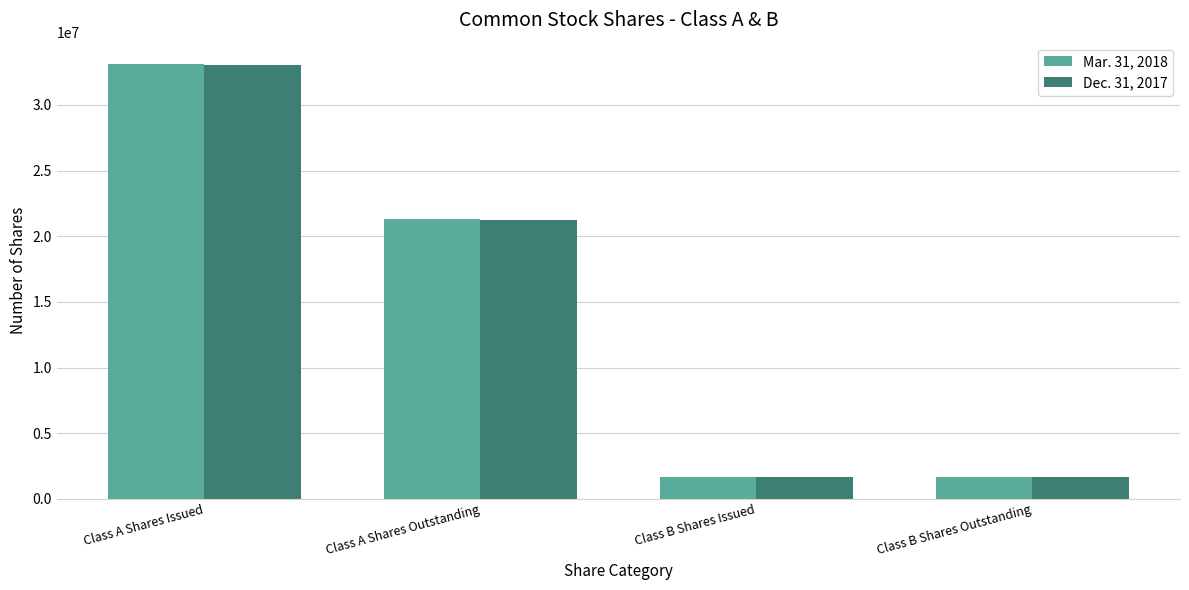

Reading left to right, extract all data points from this chart.

Mar. 31, 2018: 33082295	21295031	1680590	1680590
Dec. 31, 2017: 33019565	21251291	1680590	1680590